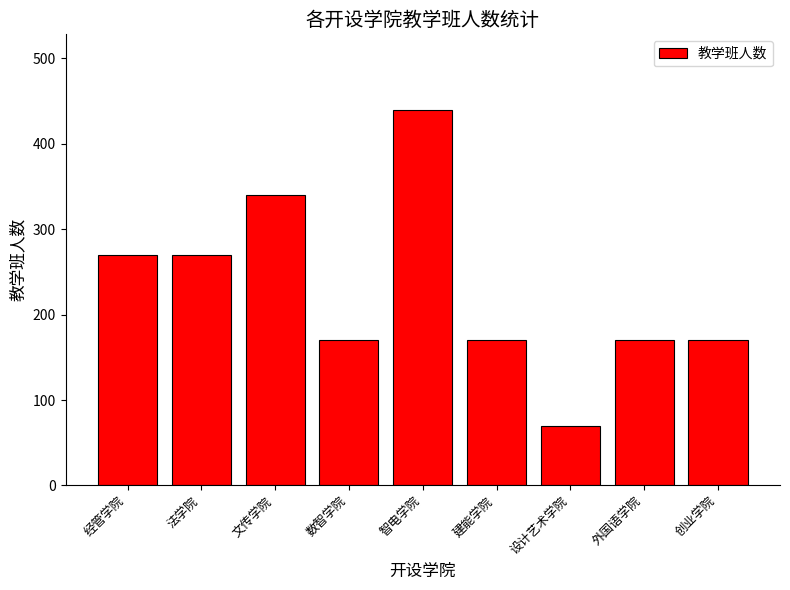

Reading right to left, extract all data points from this chart.

170	170	70	170	440	170	340	270	270